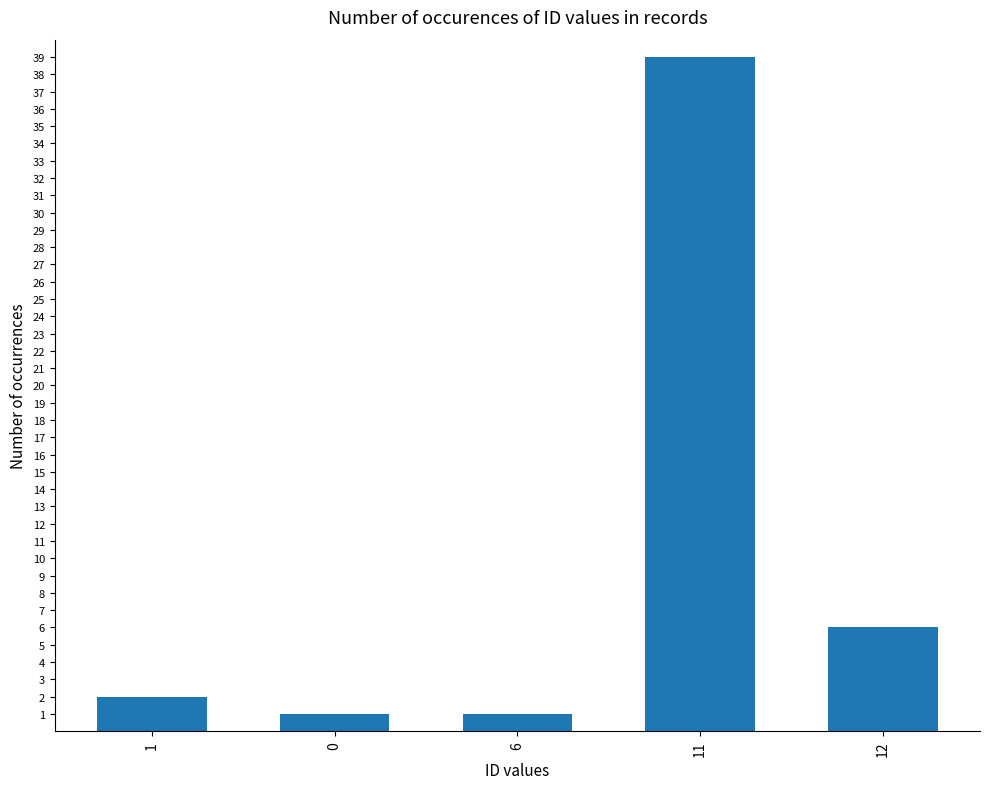

Reading left to right, what are all the values shown in this chart?

1=2	0=1	6=1	11=39	12=6